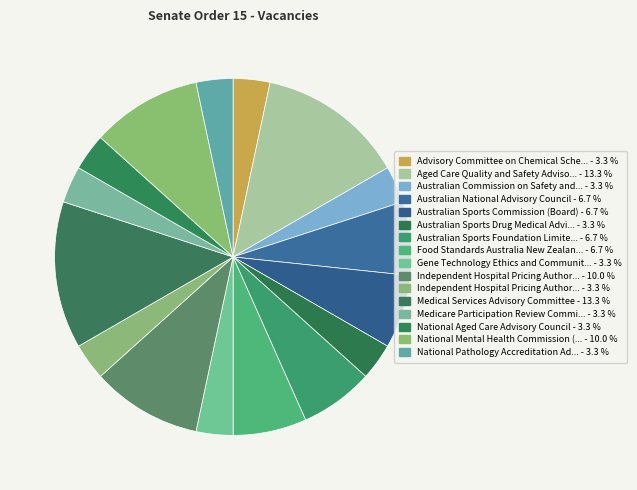

How many slices are in this pie chart?

16